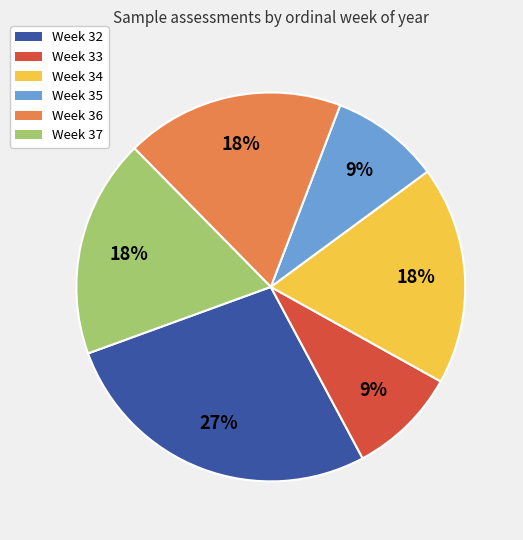

Combined, do Week 37 and Week 34 account for over 50%?

No